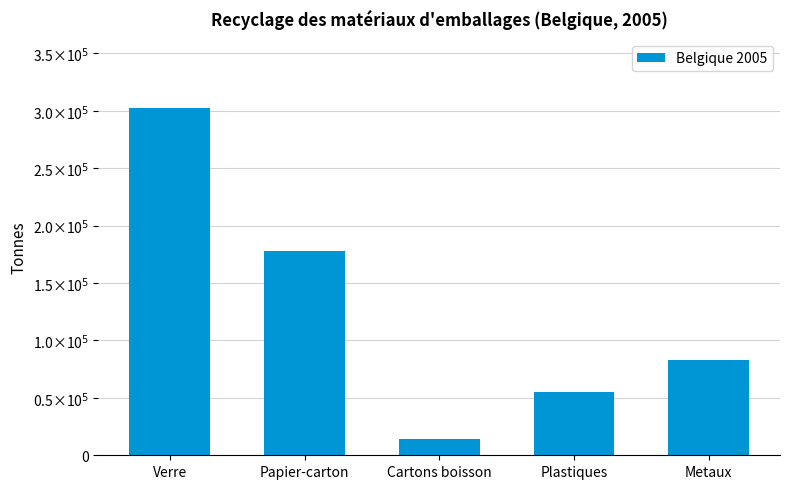

What is the value of the 4th bar from the left?

55460